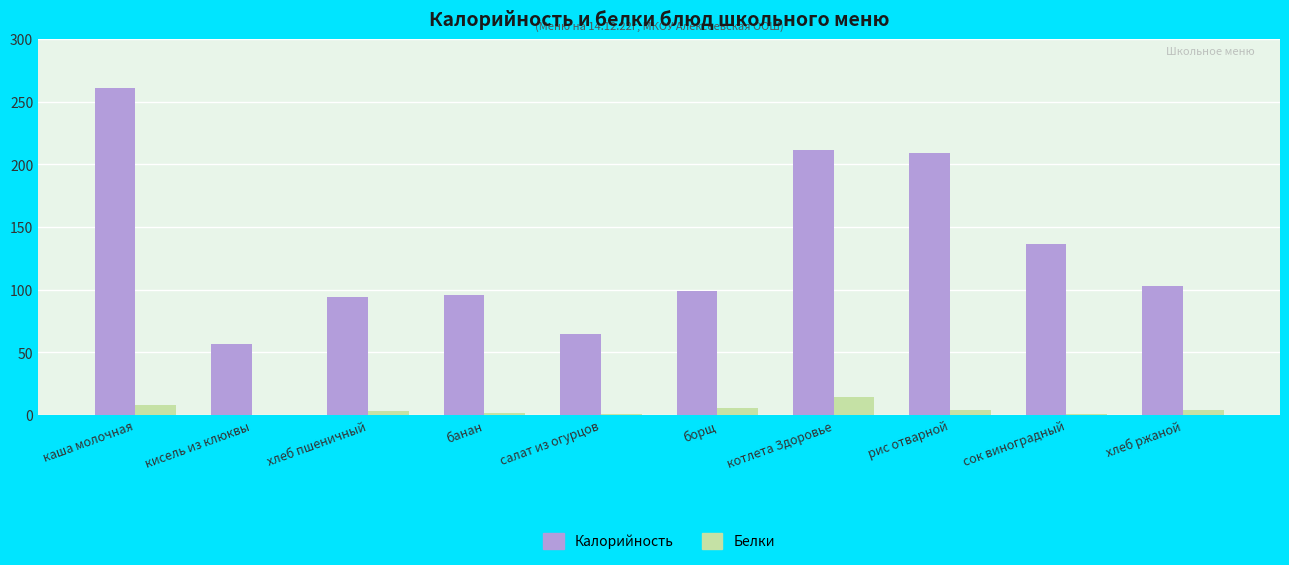

How many series are shown in this chart?

2